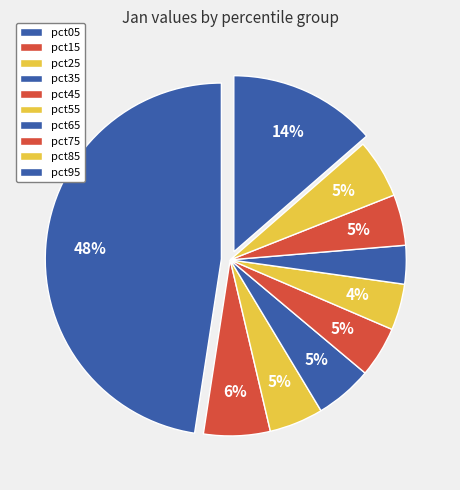

How many segments does this pie chart have?

10